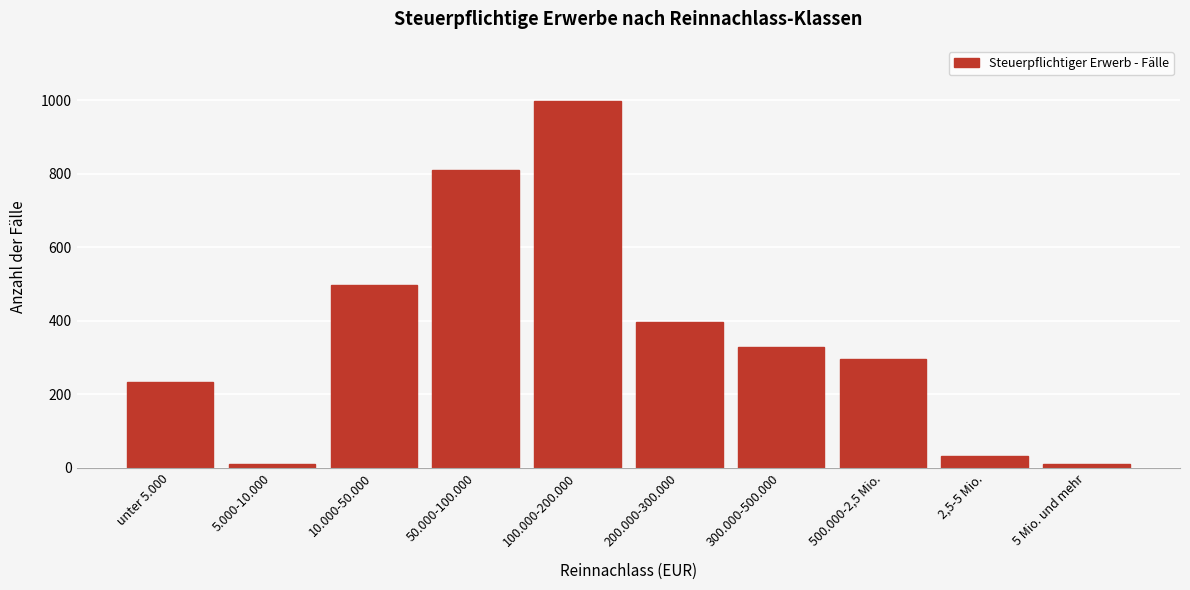

What is the greatest value displayed?

998